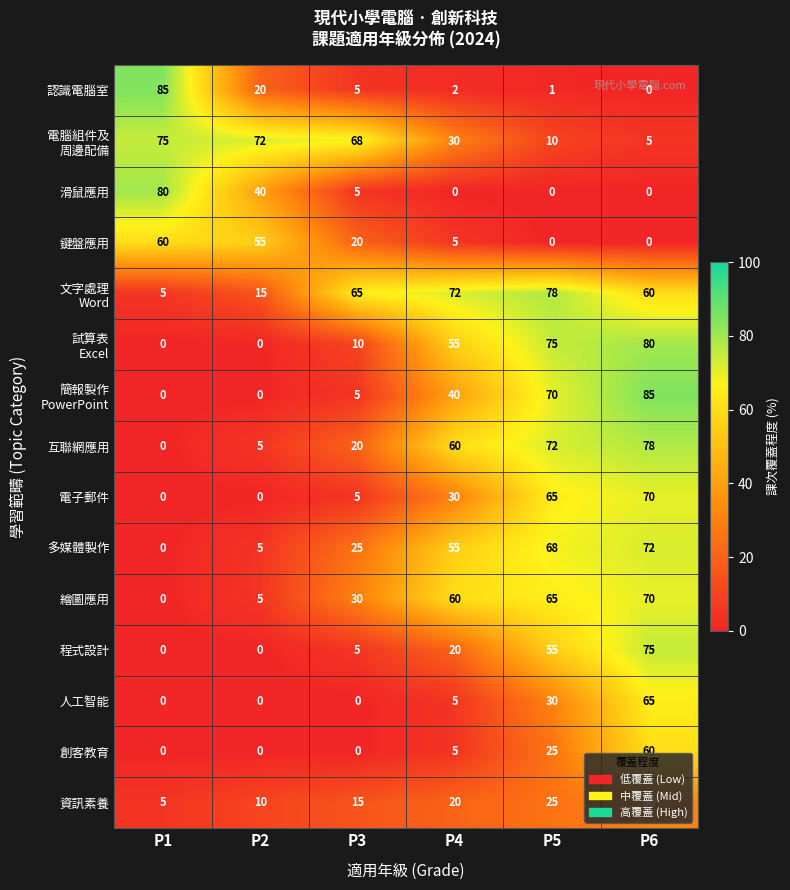

What is the difference between the 繪圖應用 values at P1 and P4?

60